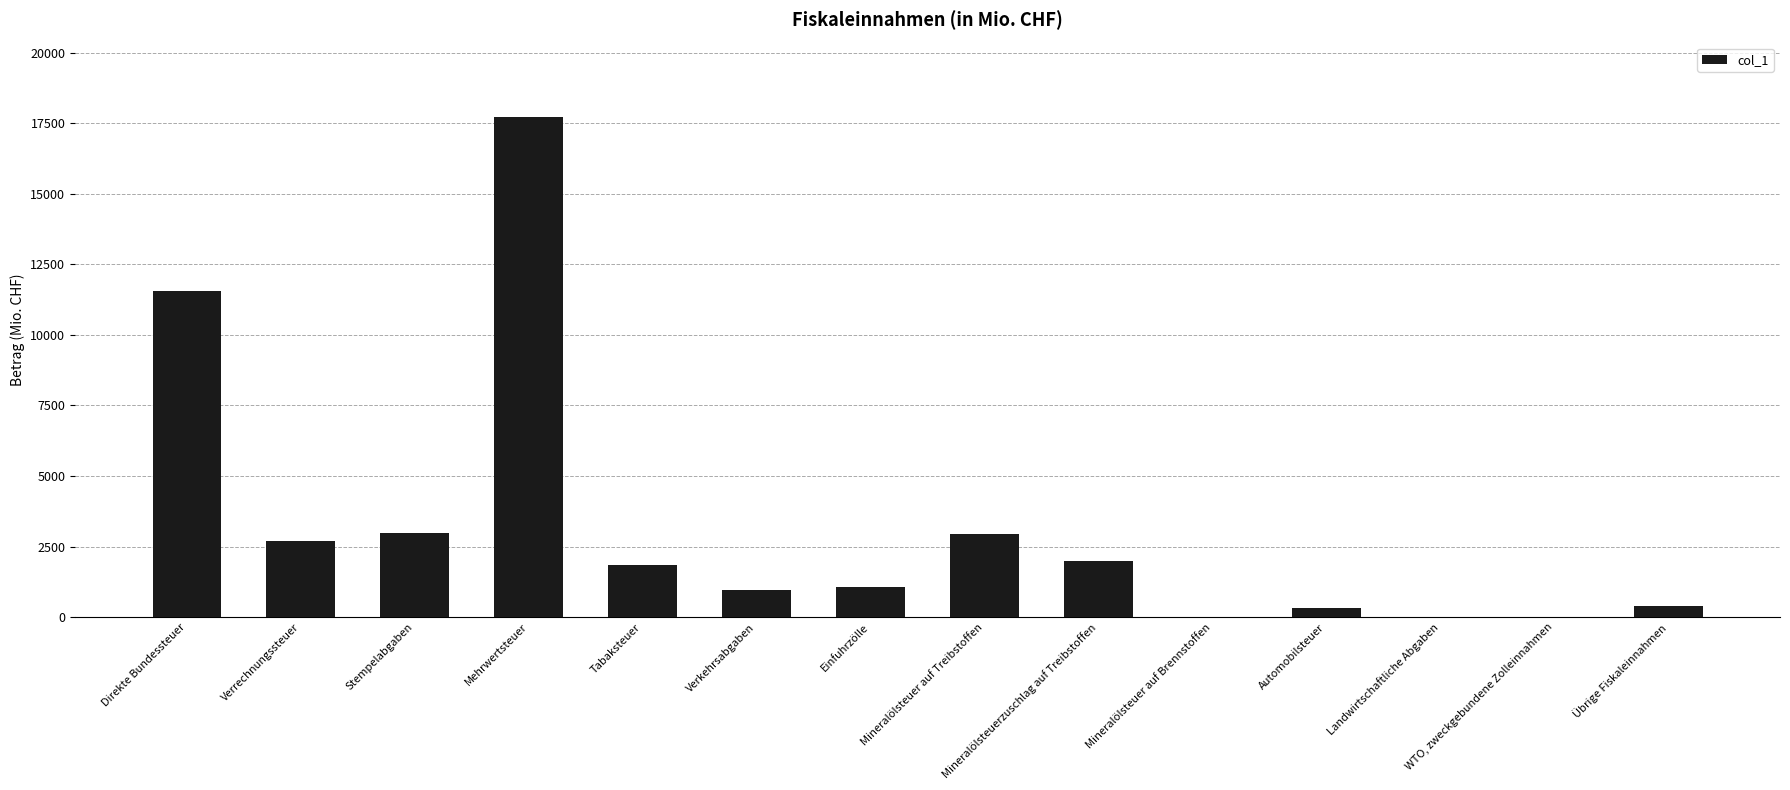

Which label corresponds to the largest value in the chart?

Mehrwertsteuer